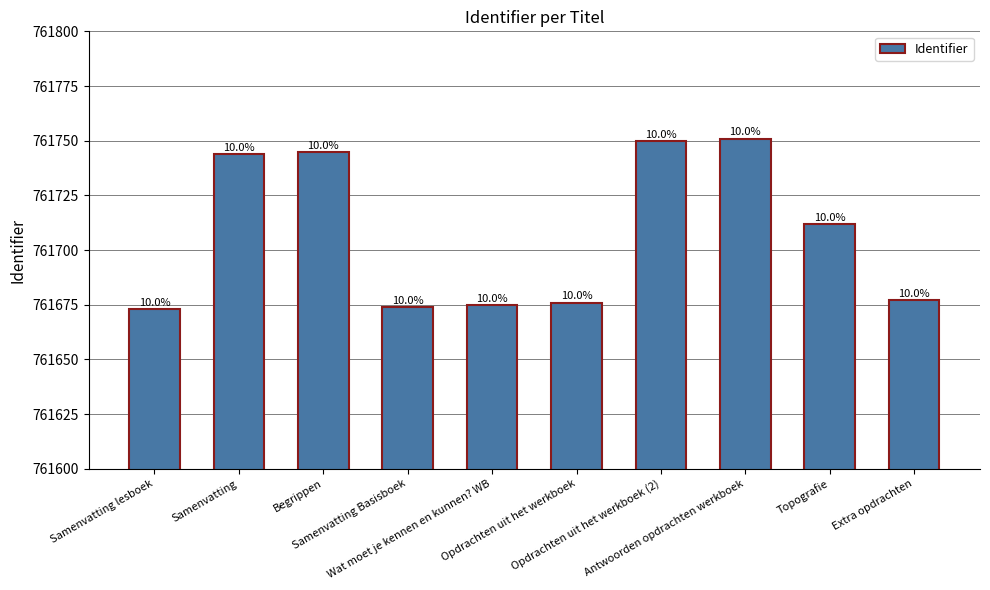

How many bars are there in total?

10